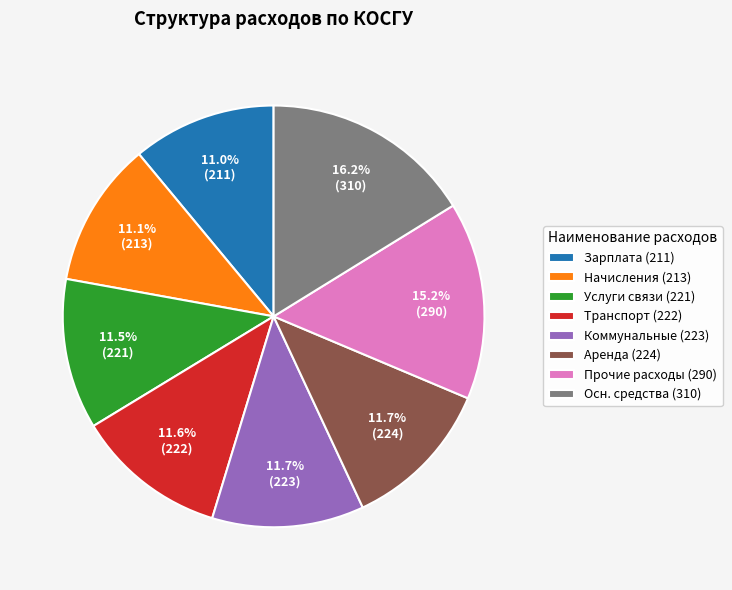

Approximately how many times larger is the value at Аренда (224) compared to Транспорт (222)?

1.0